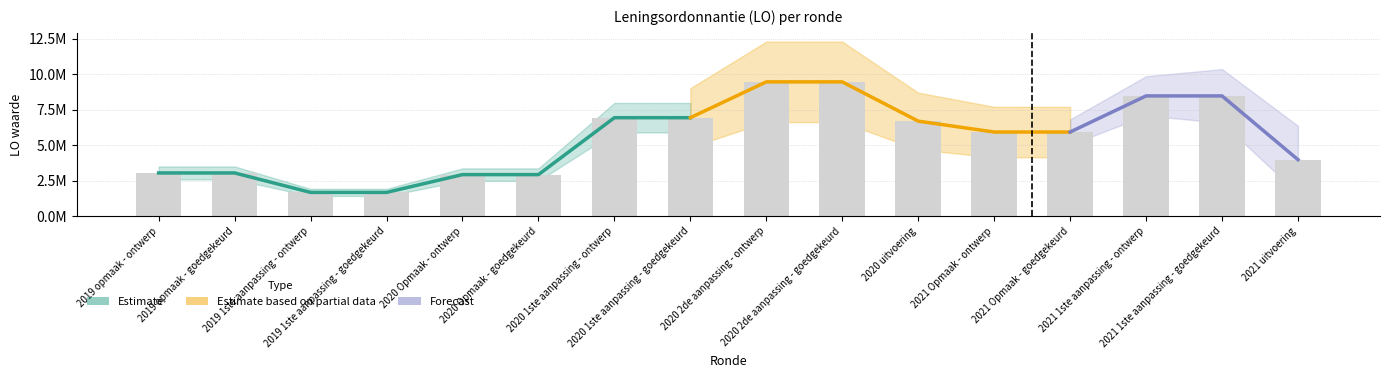

The value at 2019 1ste aanpassing - ontwerp is 1.7. True or false?

True